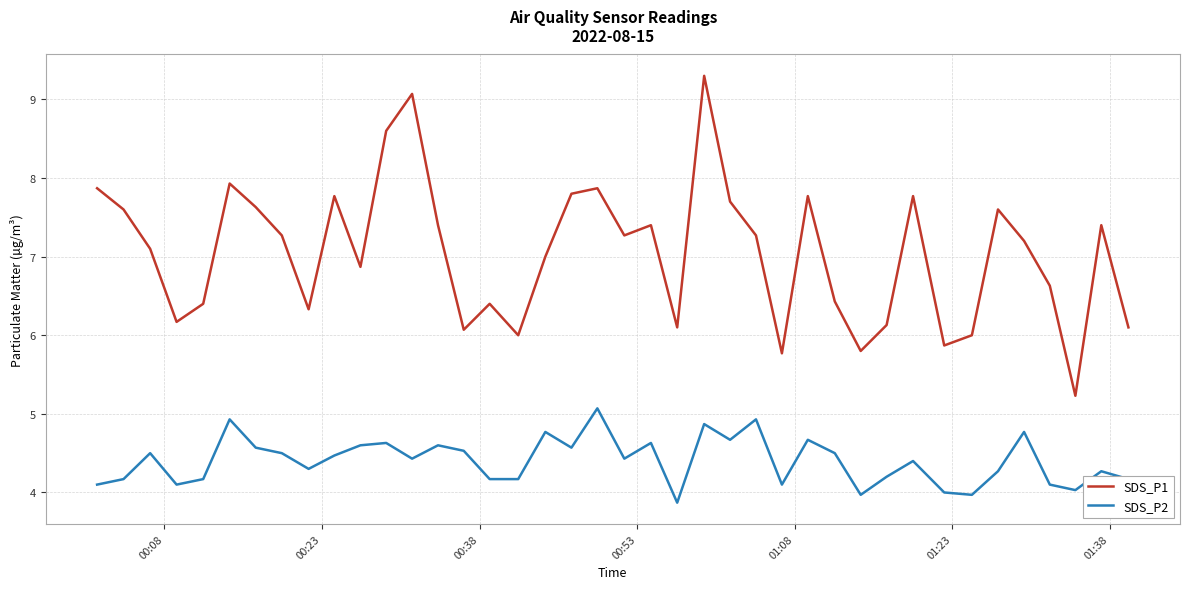

List the series in order of their overall mean, lowest first.

SDS_P2, SDS_P1